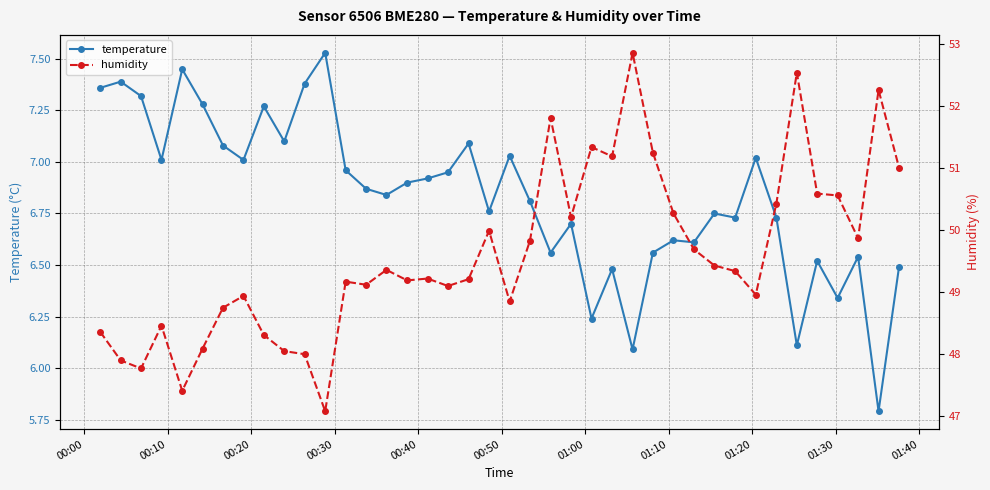

How many values in the humidity series are below 49?

14